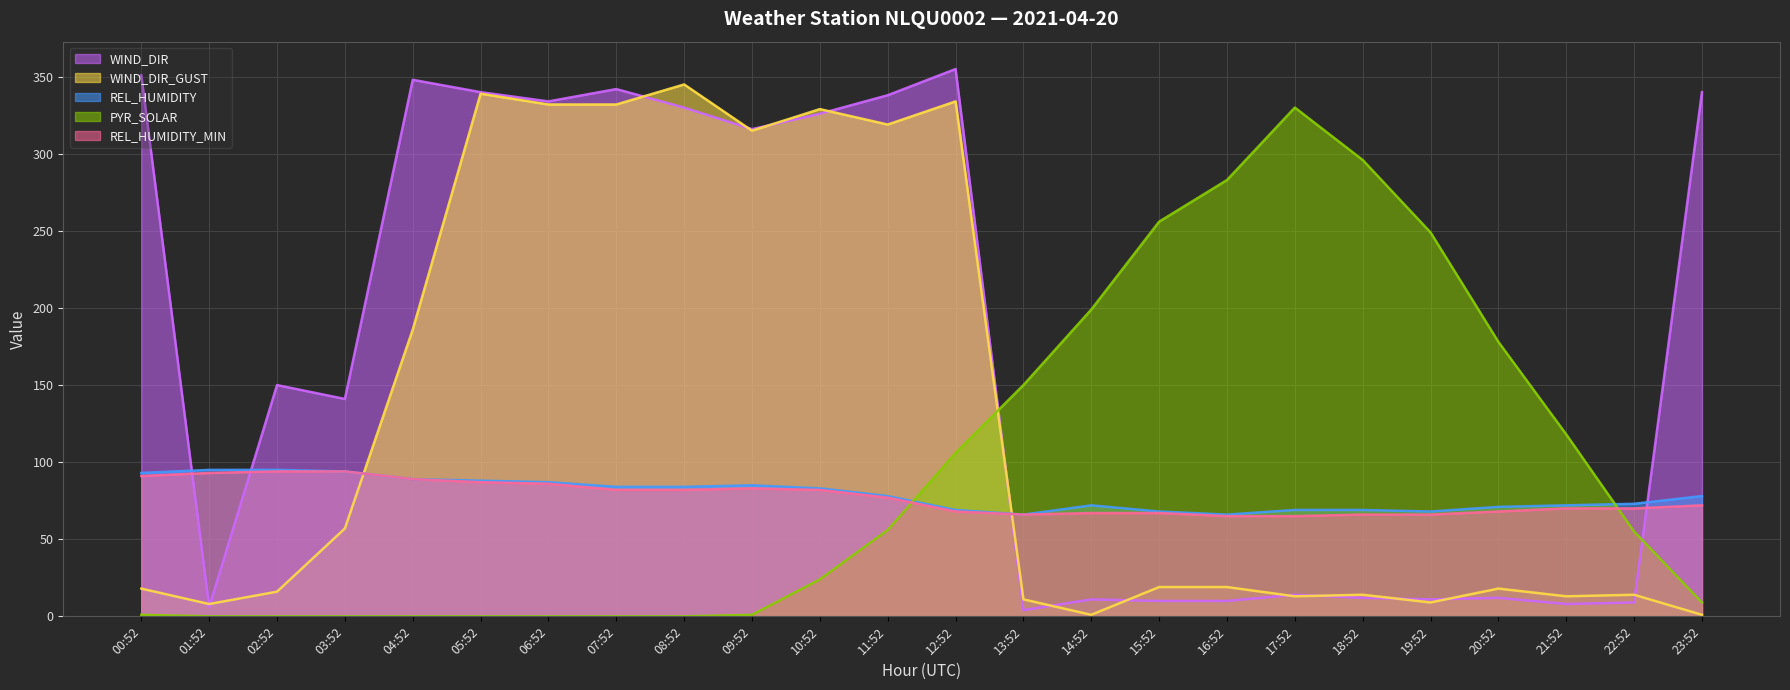

Rank the series at 19:52 from highest to lowest value.

PYR_SOLAR, REL_HUMIDITY, REL_HUMIDITY_MIN, WIND_DIR, WIND_DIR_GUST